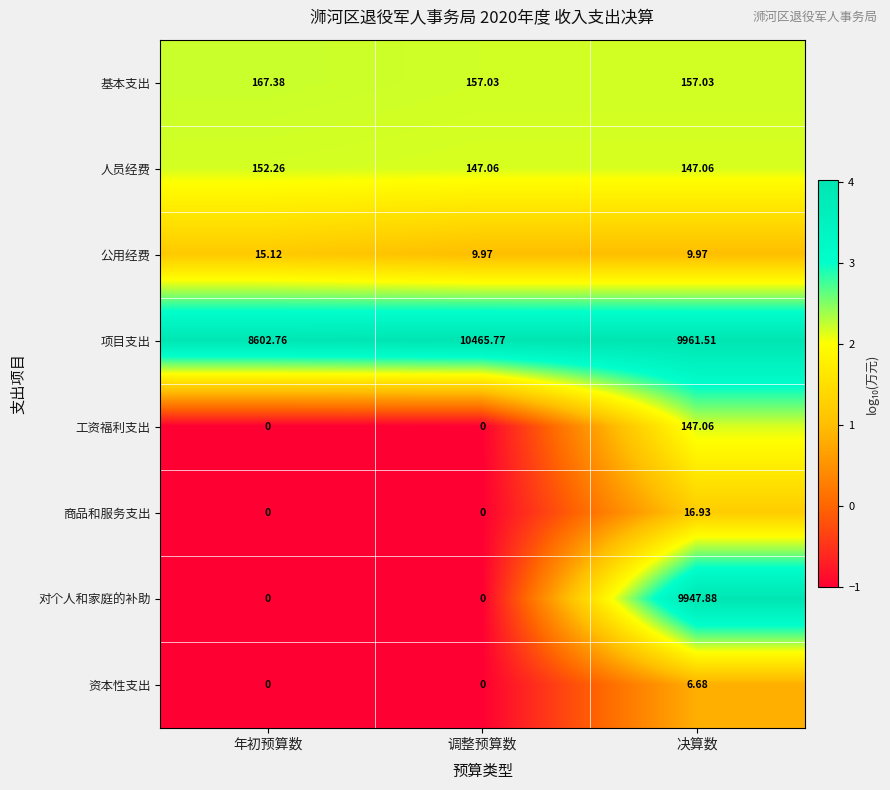

Which series changed the most between 年初预算数 and 决算数?

对个人和家庭的补助